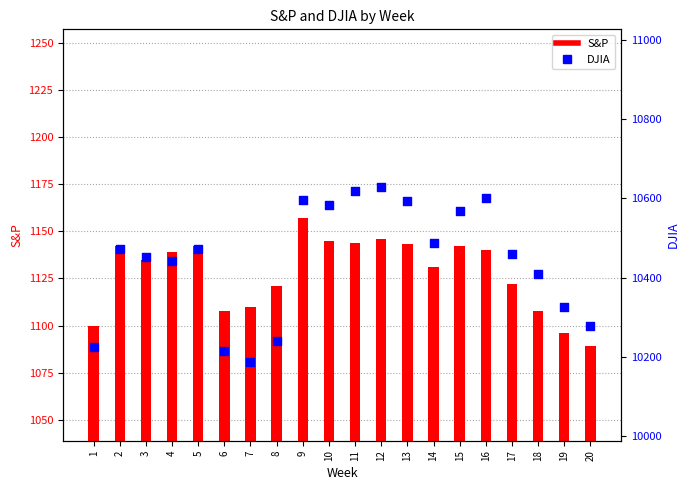

Is the value of S&P at 3 greater than the value of DJIA at 11?

No